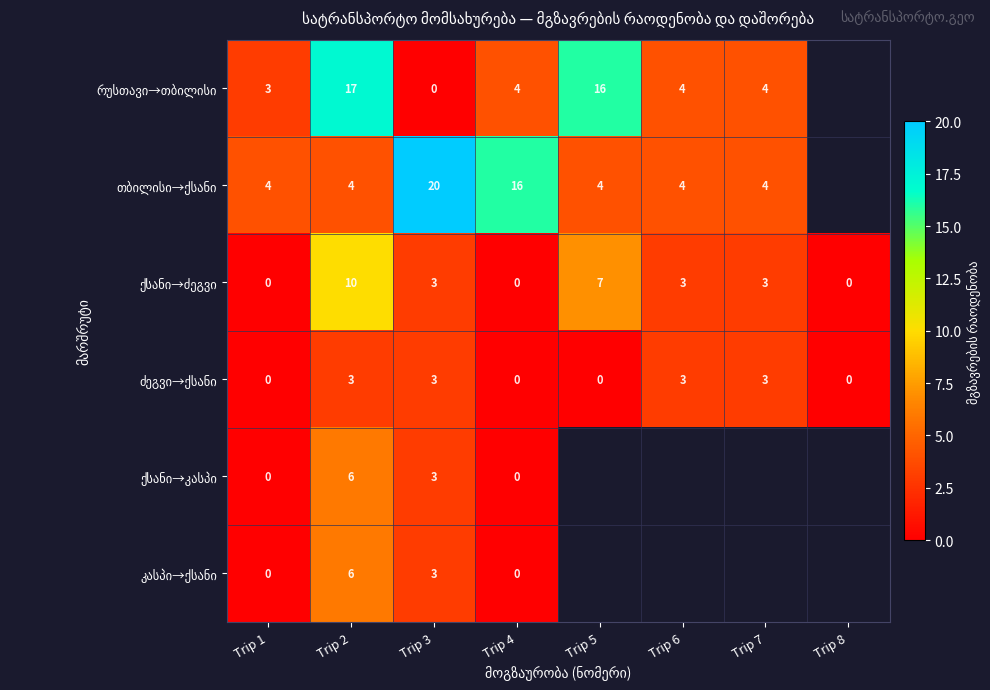

What is the difference between the highest and lowest values at Trip 2?

14